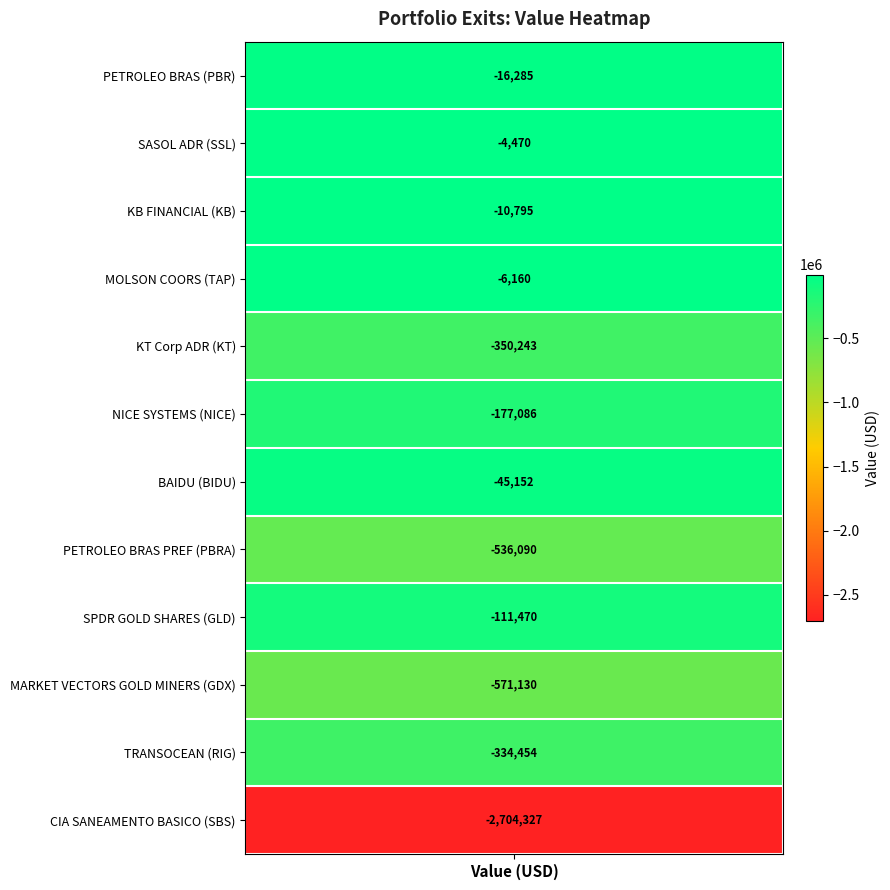

What is the smallest value displayed?

-2704327